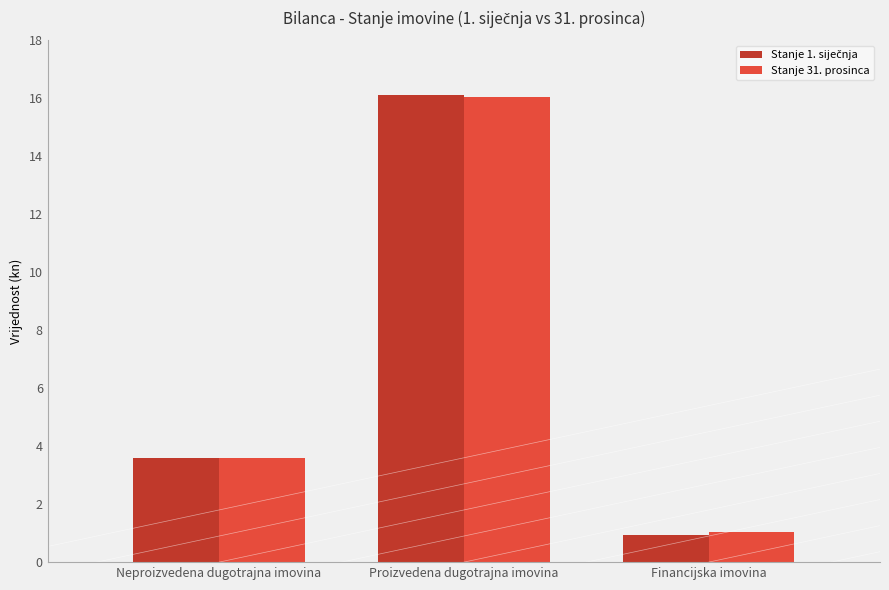

Reading right to left, transcribe all the data shown in this chart.

Stanje 1. siječnja: Financijska imovina=947367.0	Proizvedena dugotrajna imovina=16126677.0	Neproizvedena dugotrajna imovina=3582835.0
Stanje 31. prosinca: Financijska imovina=1051507.5	Proizvedena dugotrajna imovina=16053559.6	Neproizvedena dugotrajna imovina=3582834.6